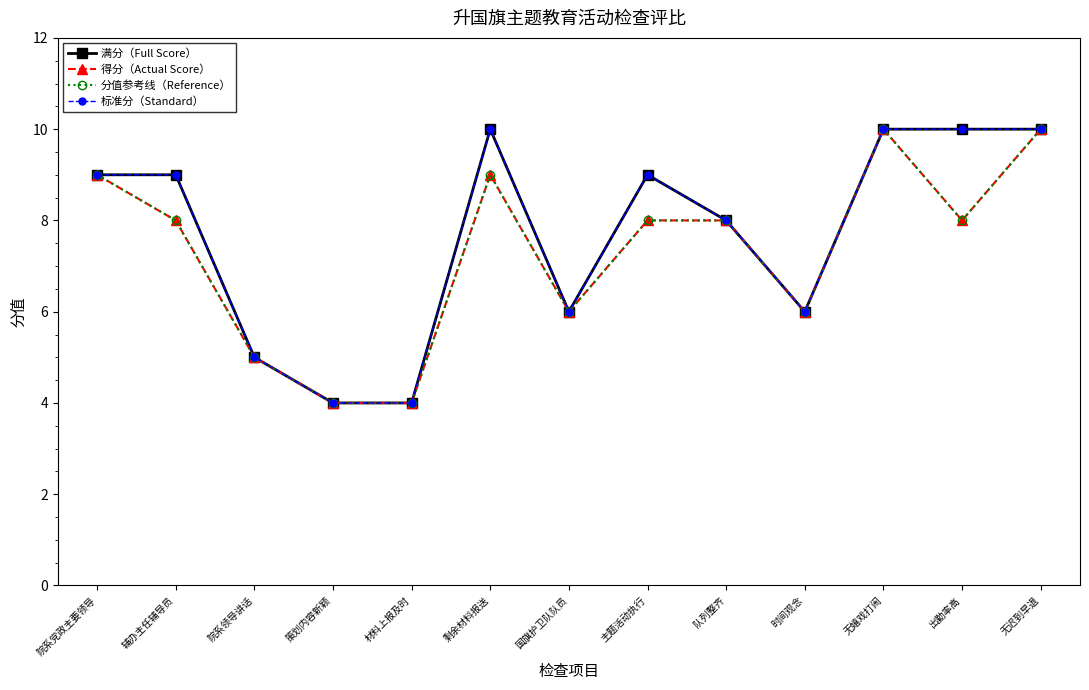

Which series has the largest range (max minus min)?

满分（Full Score）